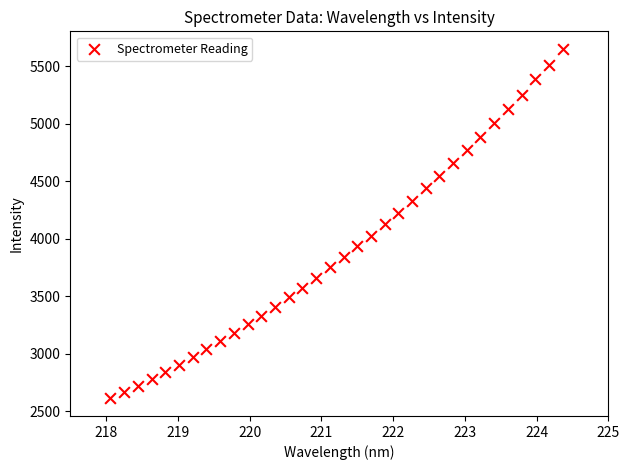

What is the range of Y values (max minus min)?

3042.0